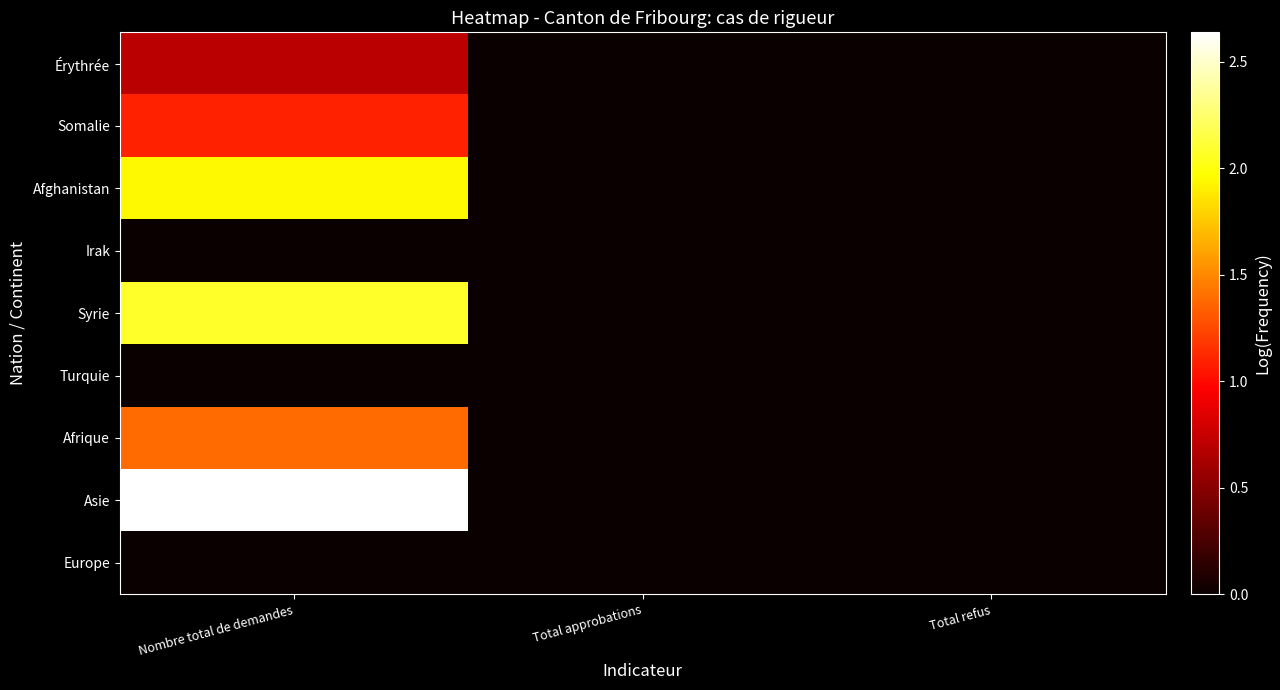

Which series has the largest total across all categories?

Asie